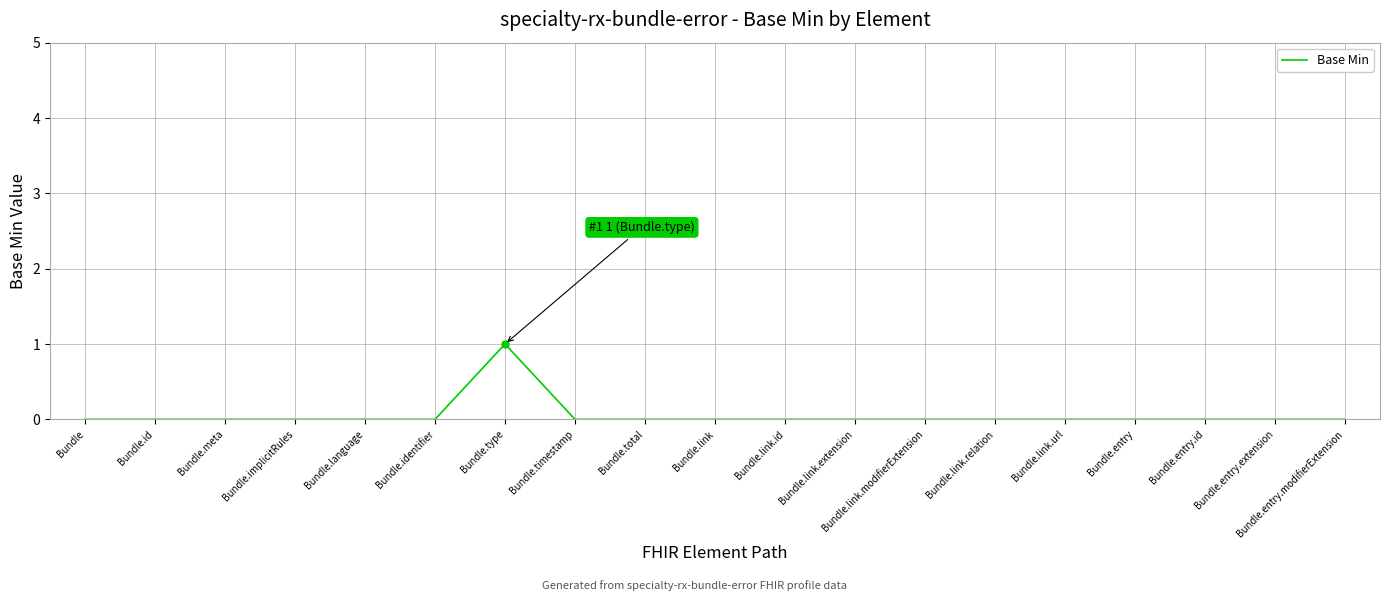

How many lines are shown in the chart?

1